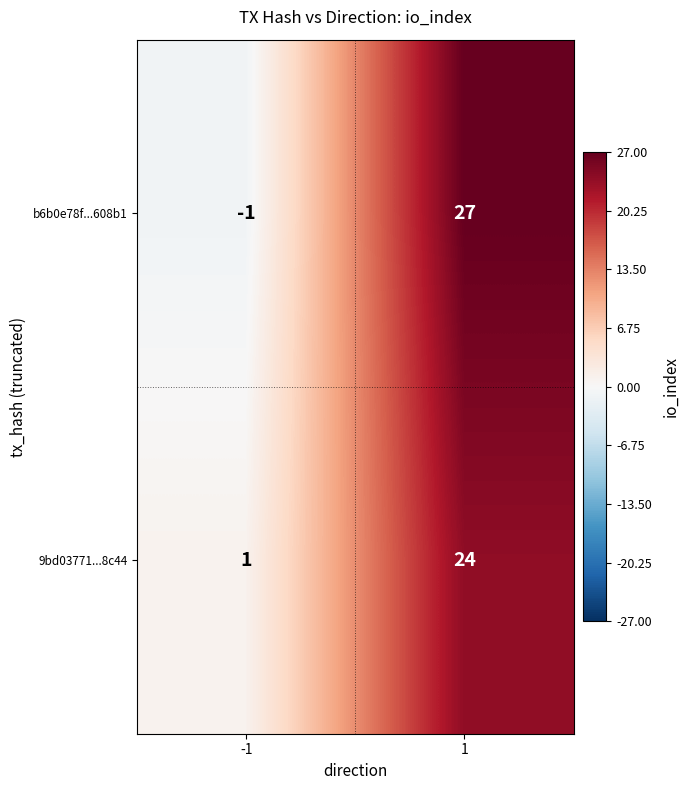

Is it true that 9bd03771...8c44 equals 34 at 1?

False